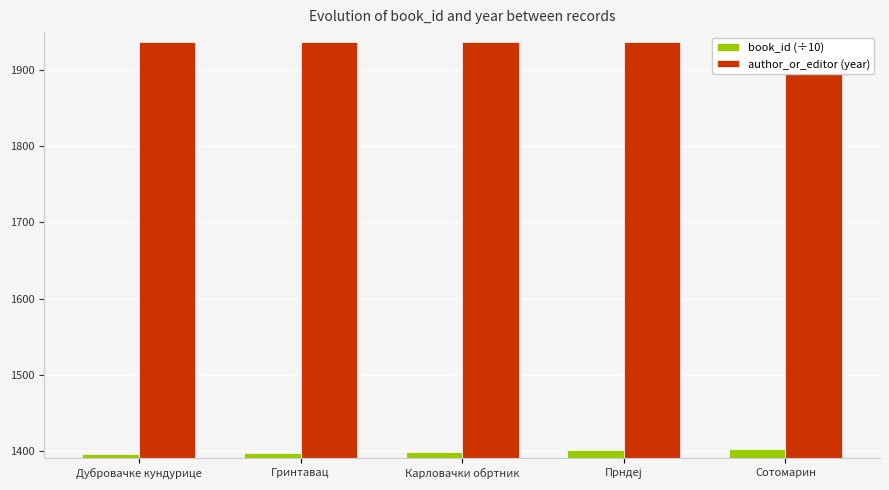

The value of book_id (÷10) at Прндеј is 1401.5. True or false?

True